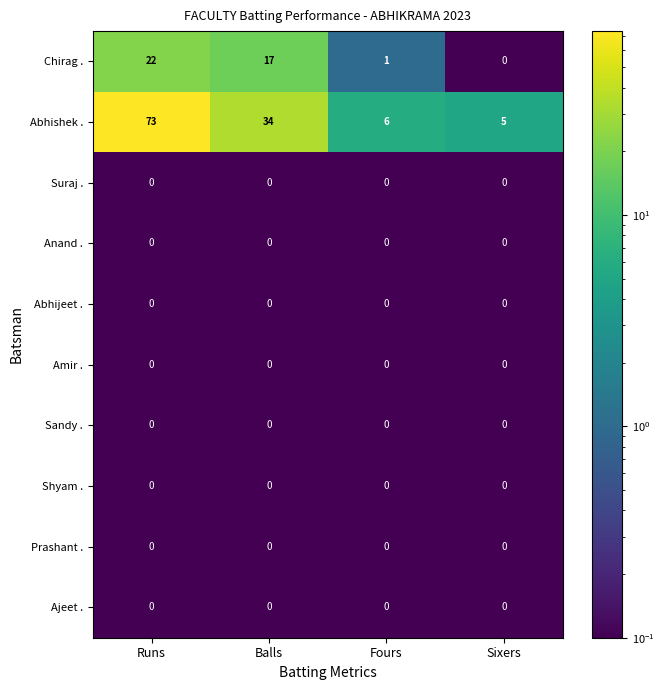

Which label corresponds to the largest value in the chart?

Runs